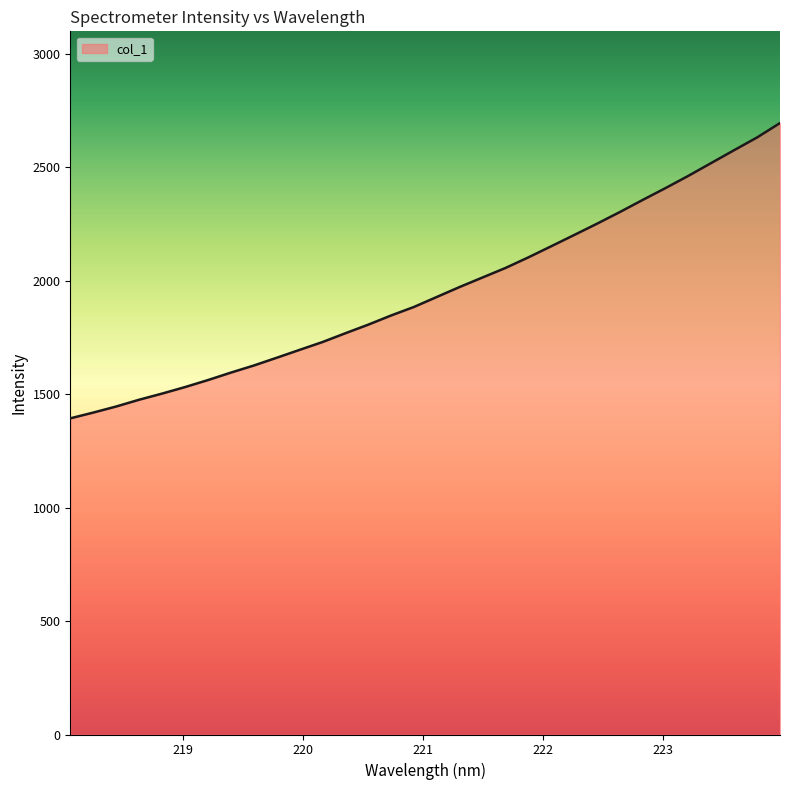

True or false: the data has more than 1 interior local peaks.

False